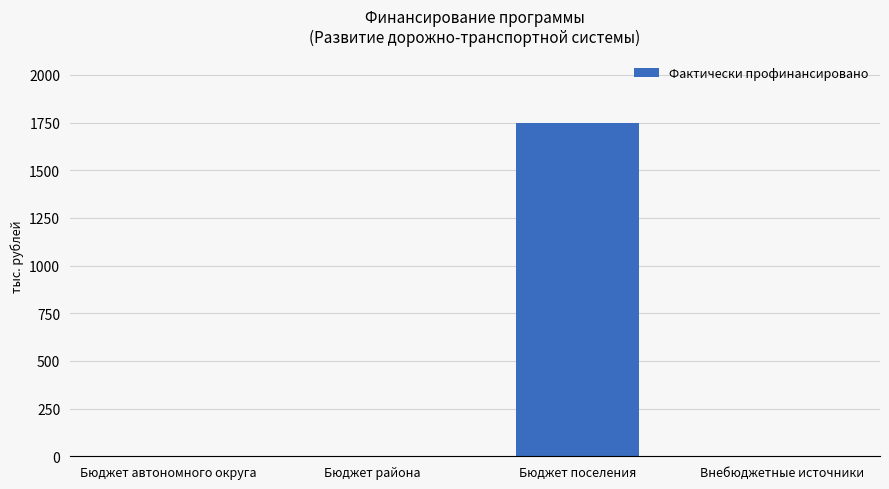

Are the bars horizontal?

No